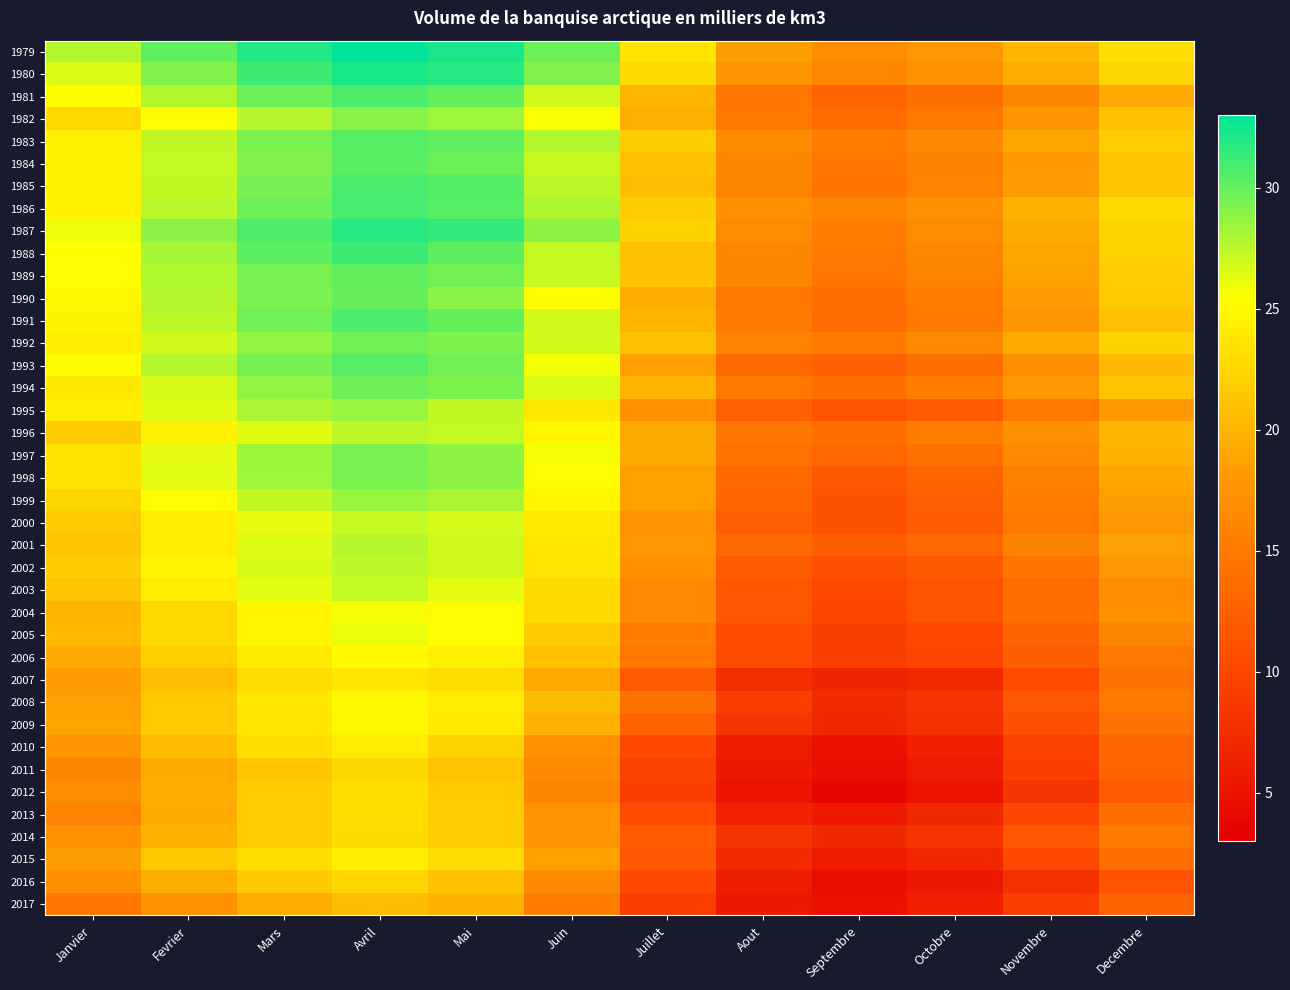

How many categories are shown in the chart?

12